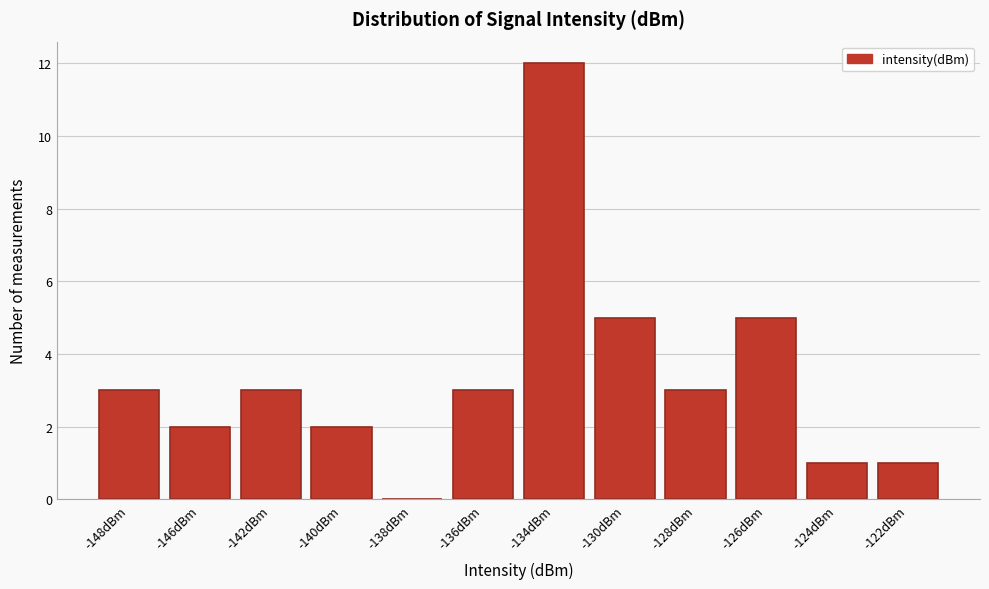

Reading left to right, list all the values displayed in this chart.

-148dBm=3	-146dBm=2	-142dBm=3	-140dBm=2	-138dBm=0	-136dBm=3	-134dBm=12	-130dBm=5	-128dBm=3	-126dBm=5	-124dBm=1	-122dBm=1